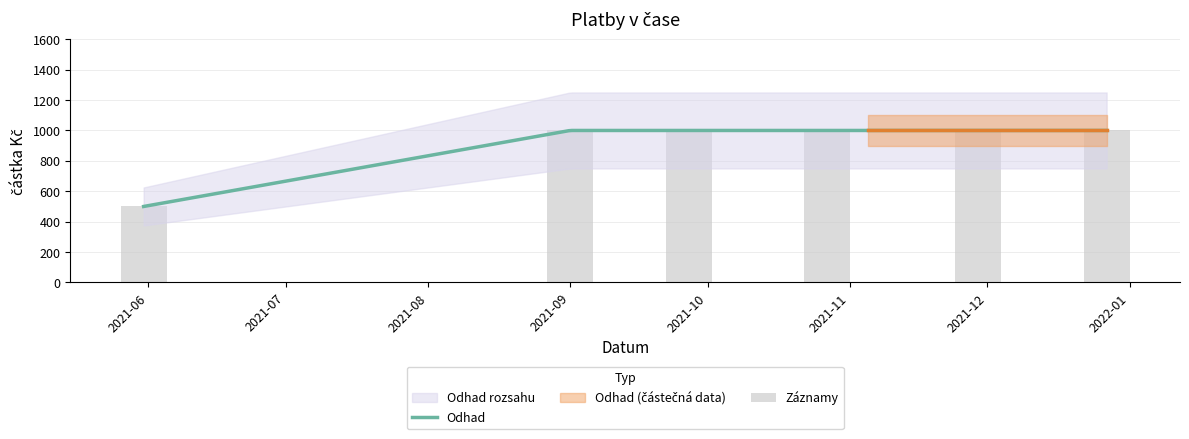

What is the label of the 3rd bar from the right?

2021-11